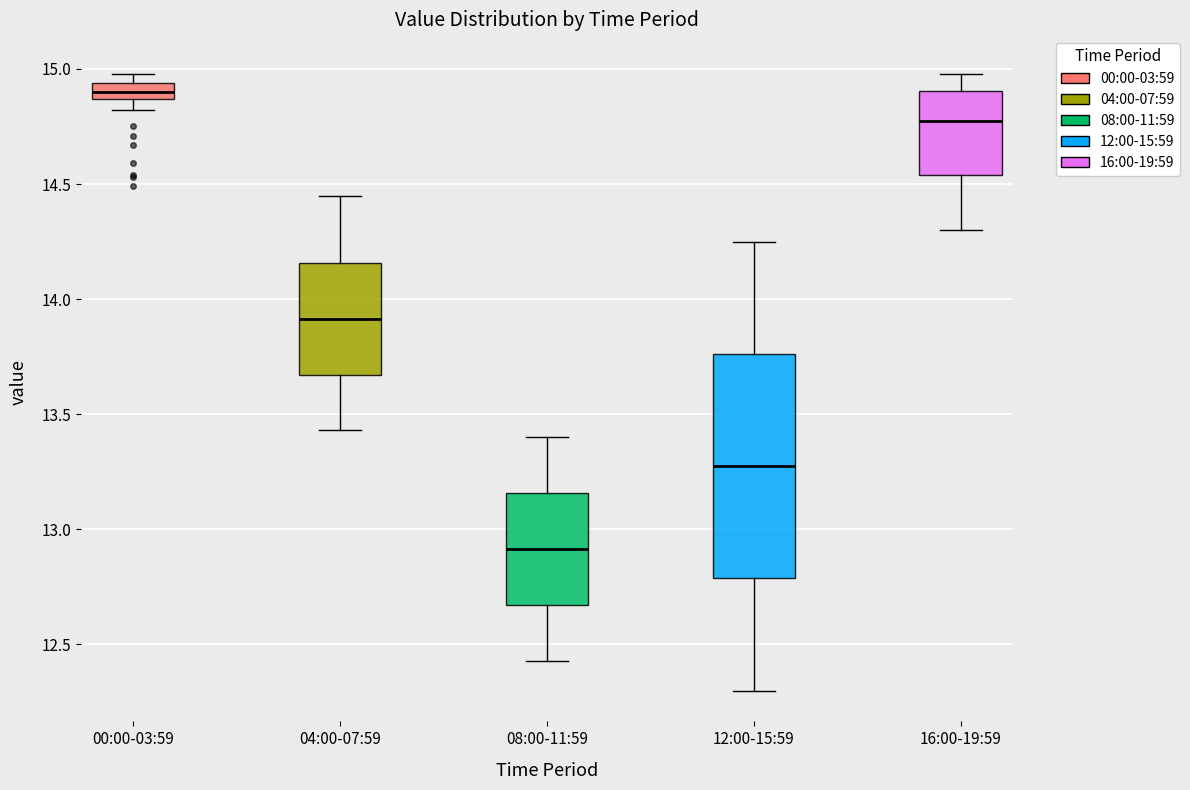

Which box is the tallest, from its lower edge to its upper edge?

12:00-15:59